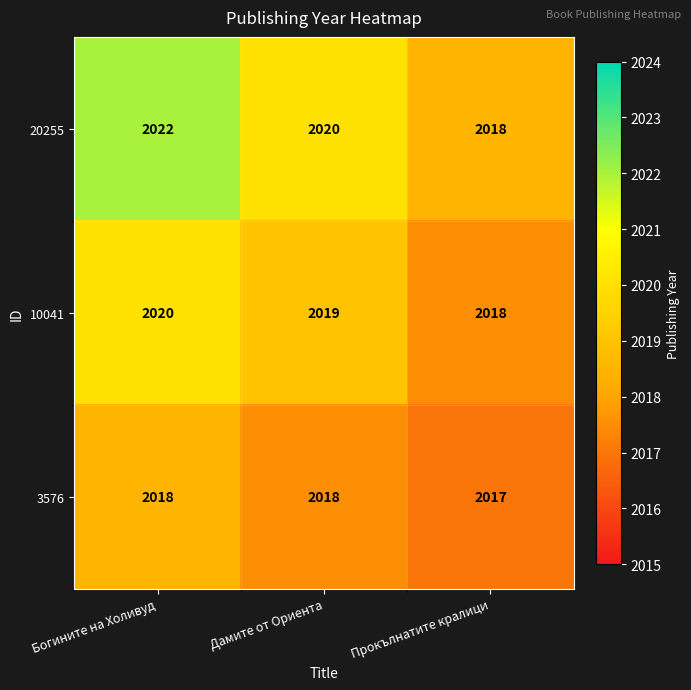

Between Богините на Холивуд and Дамите от Ориента, which series saw the biggest shift?

20255